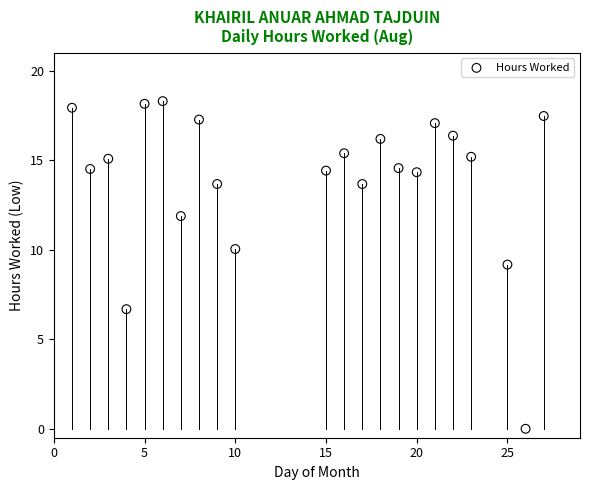

What is the range of Y values (max minus min)?

18.3